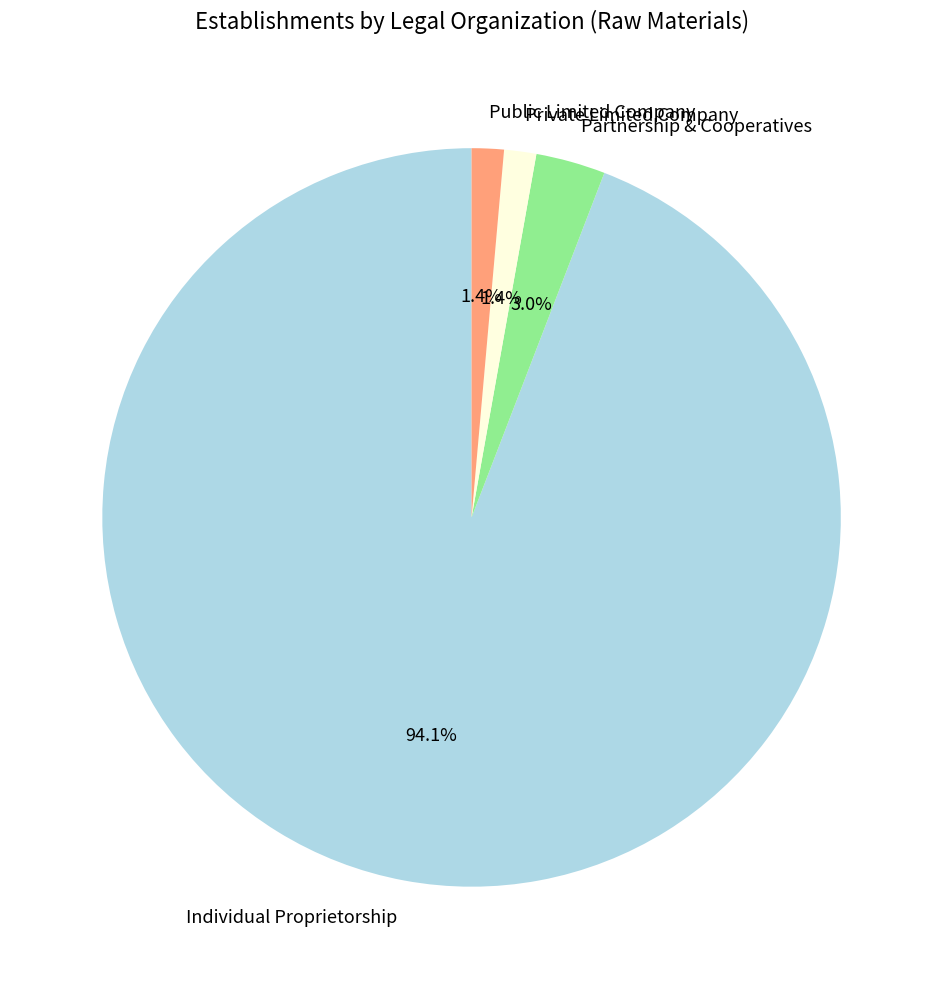

To the nearest percent, what percentage of the pie is Private Limited Company?

1%